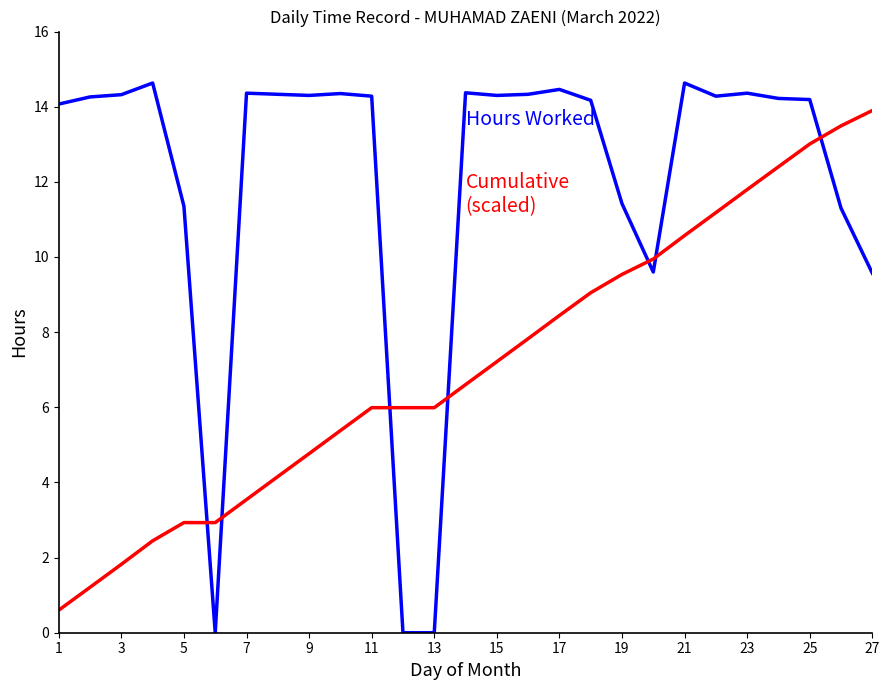

What is the maximum value shown in the chart?

14.6